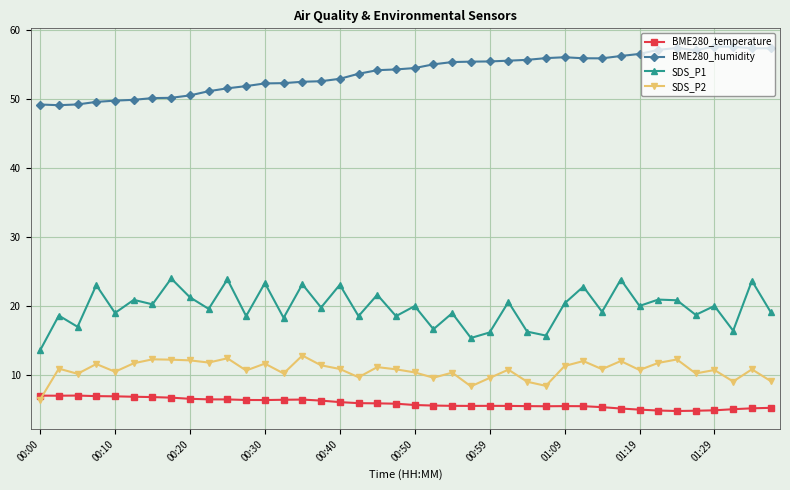

Which series has the largest total across all categories?

BME280_humidity